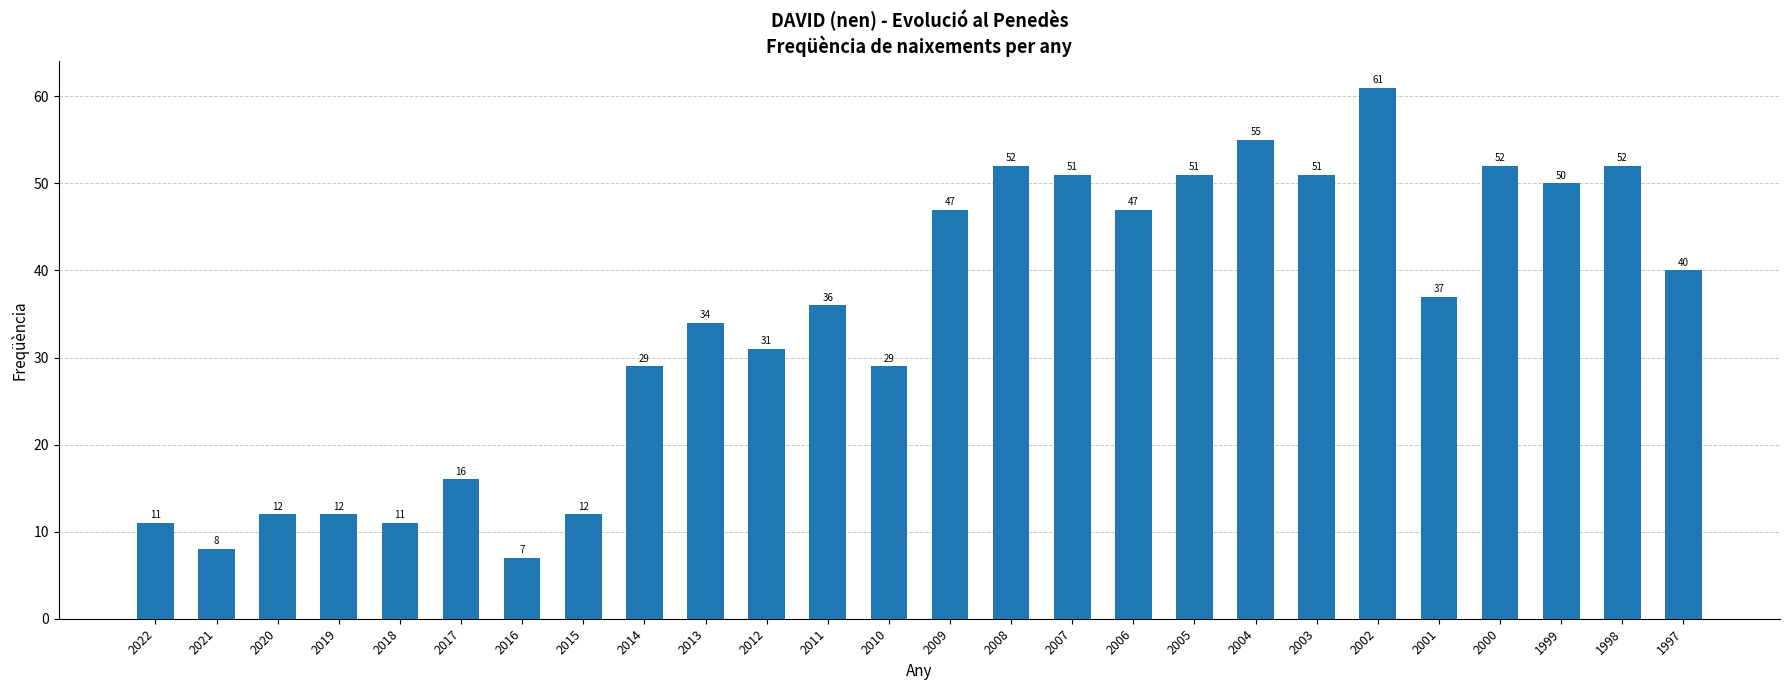

True or false: the data shows 36 at 2011.

True